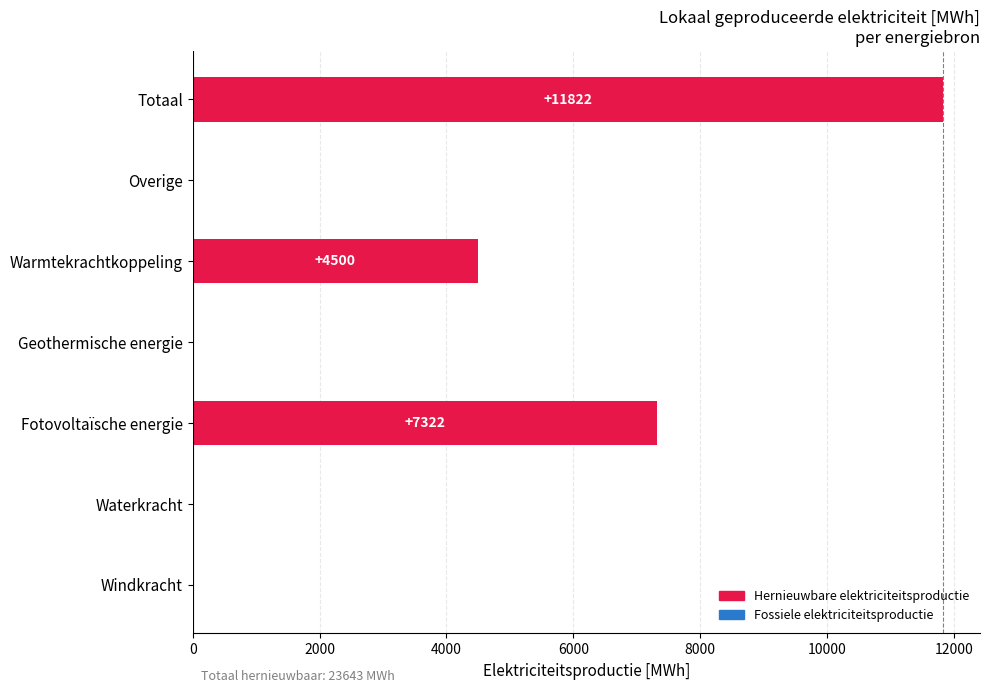

What is the sum of all values?

23643.2